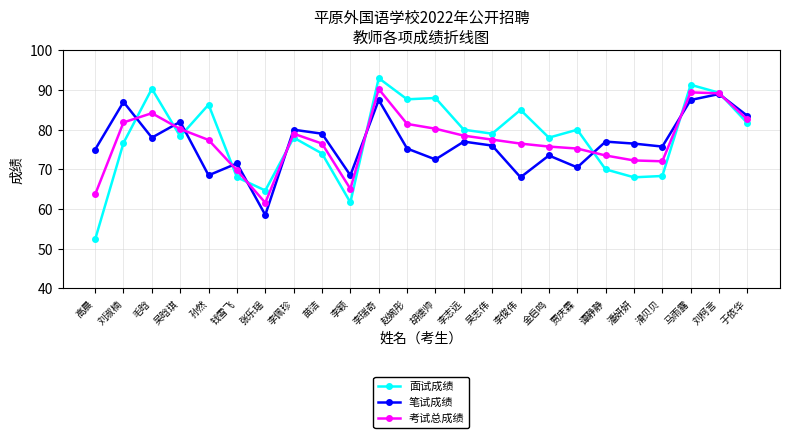

Which series has the largest range (max minus min)?

面试成绩